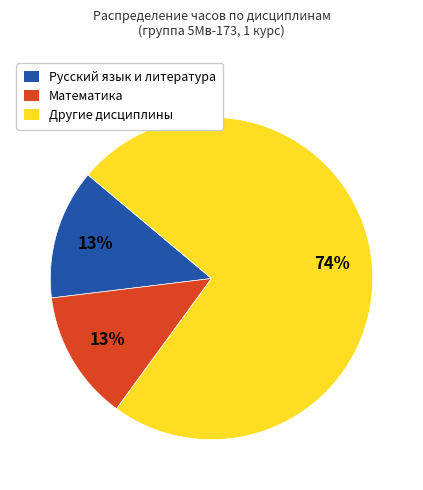

To the nearest percent, what is the difference between the largest and smallest slice percentages?

61%